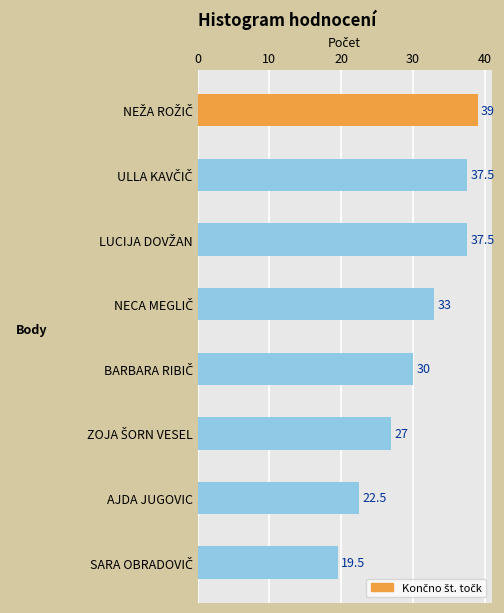

The chart shows a value of 22.5 at AJDA JUGOVIC. True or false?

True